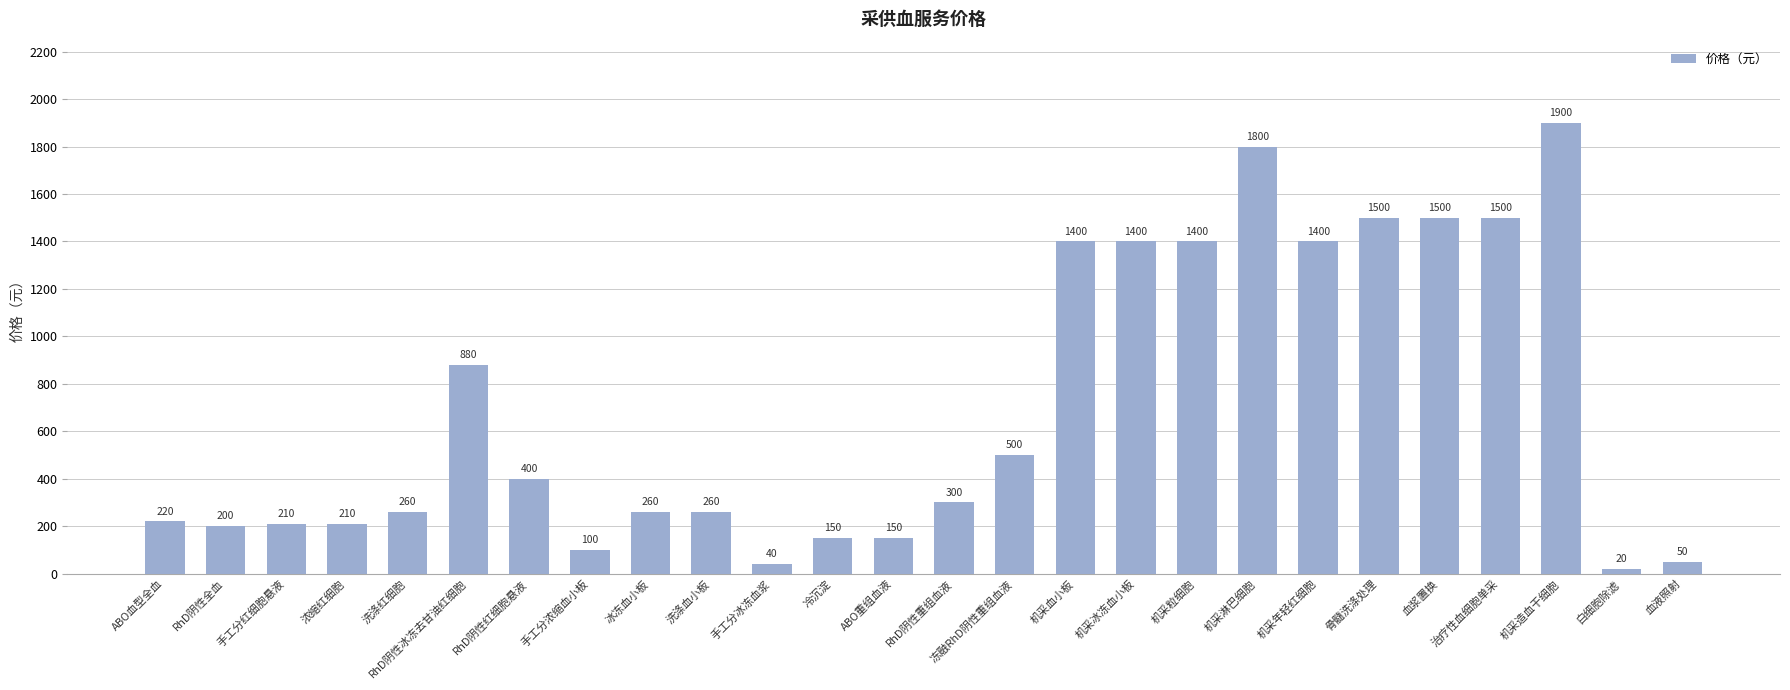

At which category does the chart reach its peak across all series?

机采造血干细胞